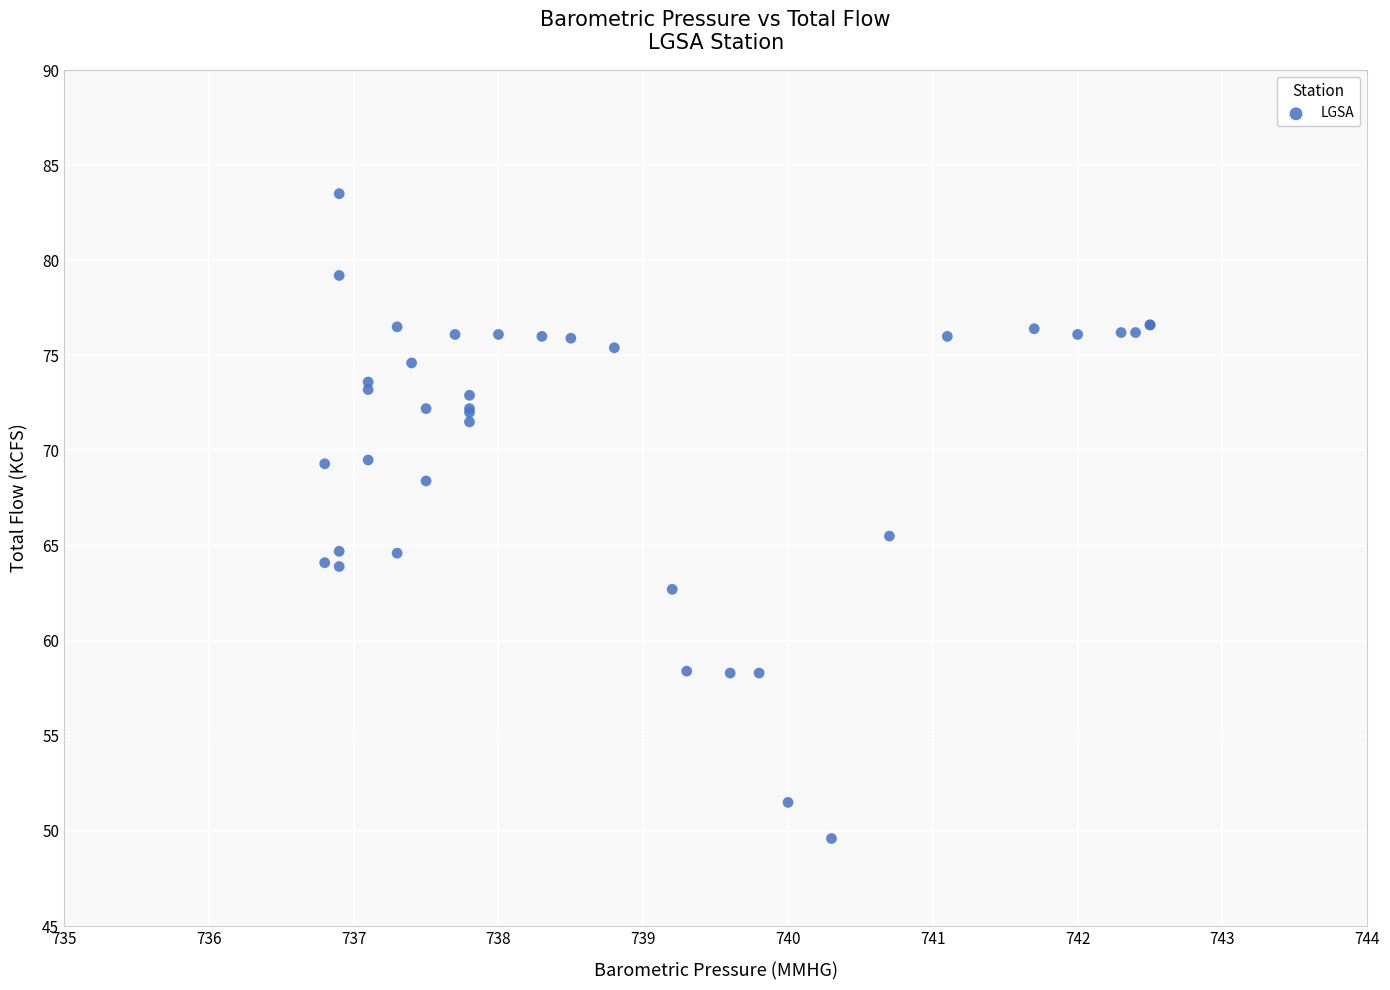

What Y value in the scatter plot is closest to 66?

65.5